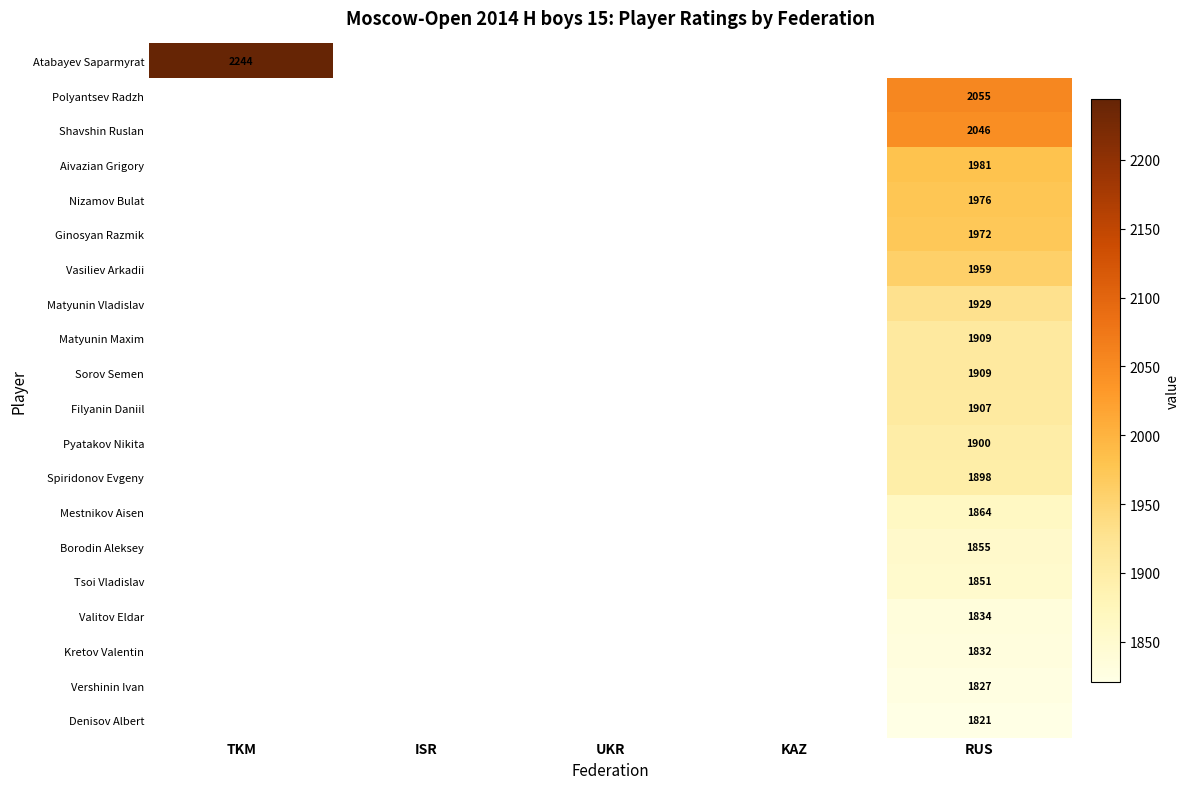

At how many categories does at least one series exceed 2079?

1